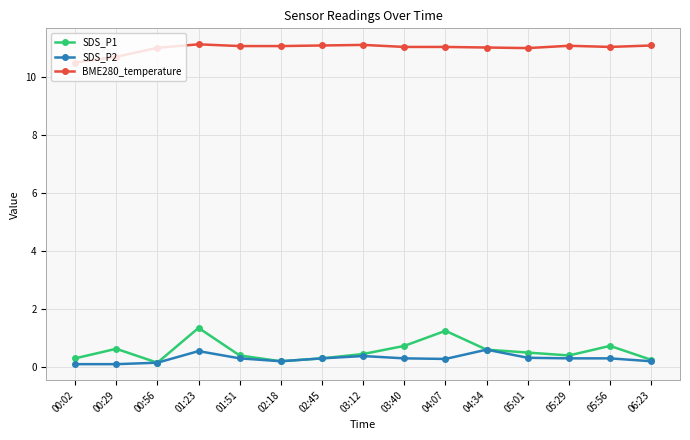

What is the spread (max minus min) of values at 05:01?

10.7